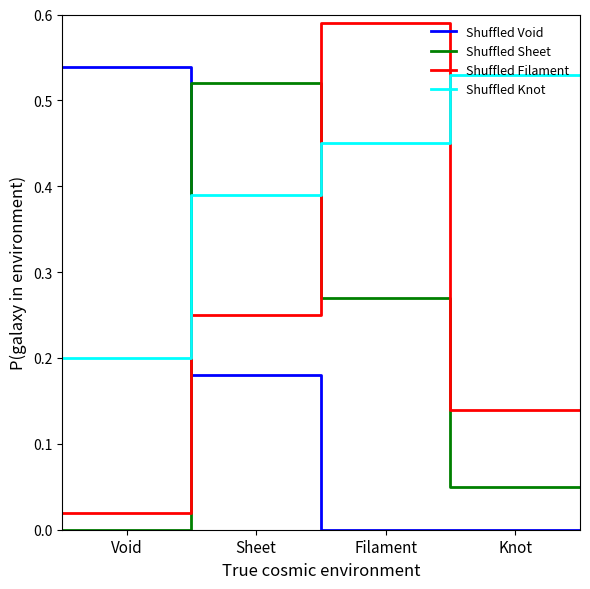

How many times do Shuffled Filament and Shuffled Sheet cross each other?

2